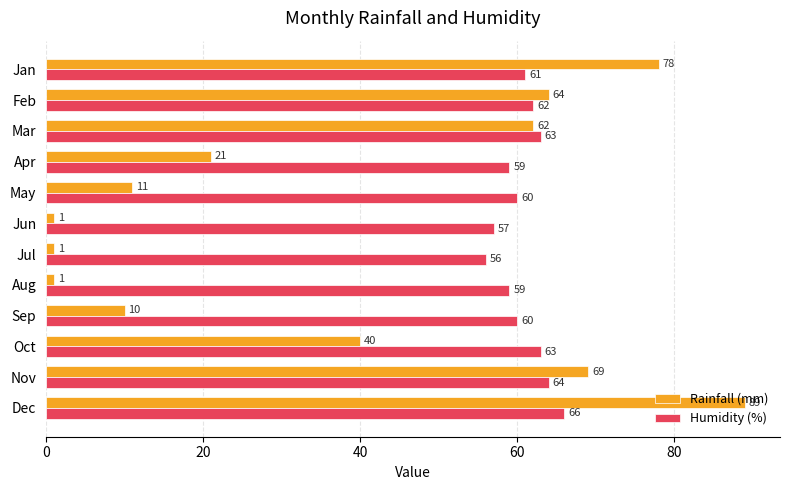

The Humidity (%) series shows 36 at Sep. True or false?

False